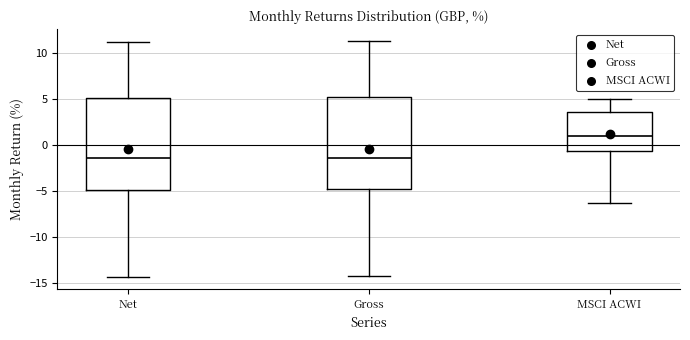

Reading left to right, read every box against the y-axis: the position of its median line, the range the box covers, and the ends of its whiskers. The values are not printed on the chart, so give them approximately, as read against the axis.

Net: median -1.5, box -5.0 to 5.0, whiskers -14.5 to 11.5
Gross: median -1.5, box -5.0 to 5.0, whiskers -14.5 to 11.5
MSCI ACWI: median 1.0, box -0.5 to 3.5, whiskers -6.5 to 5.0